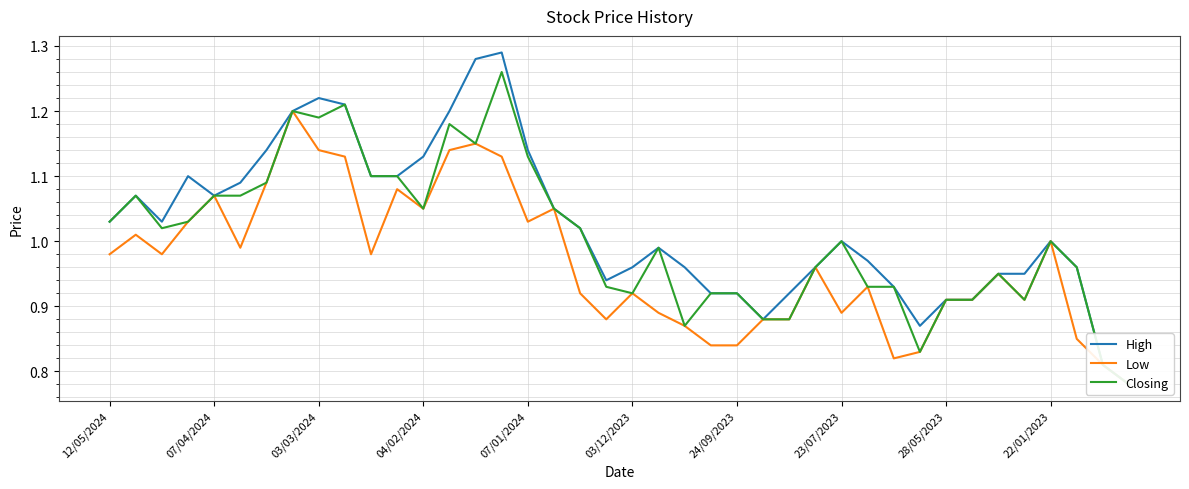

Rank the series by their maximum value, from lowest to highest.

Low, Closing, High